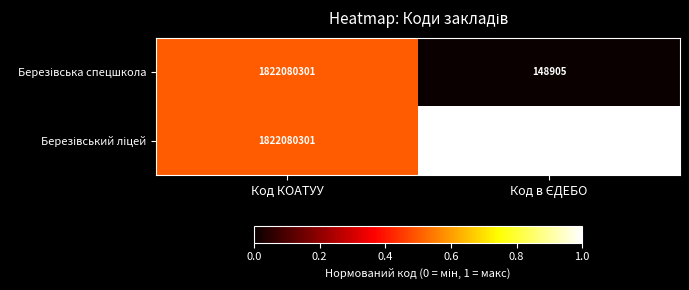

What is the total value across all series at Код КОАТУУ?

3644160602